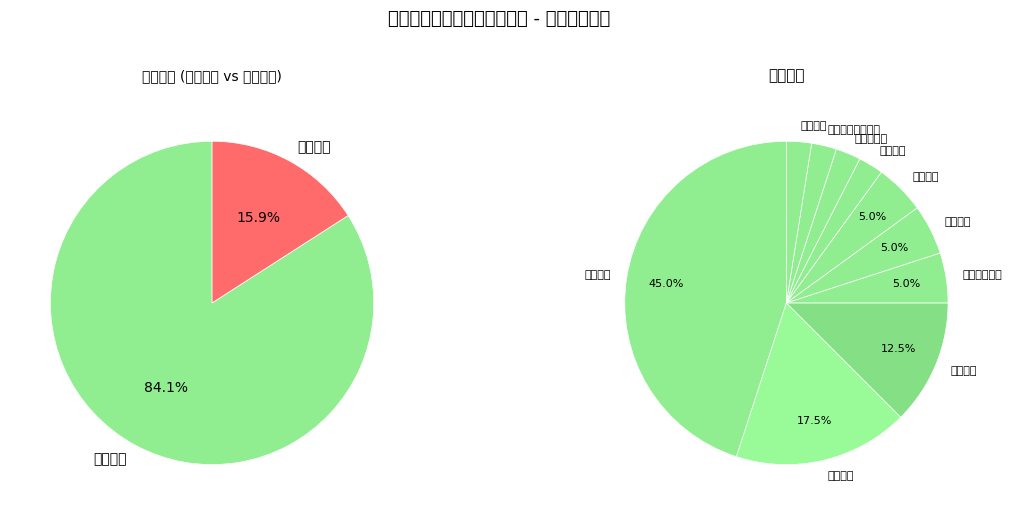

The 设施畜牧 slice represents 94% of the pie. True or false?

False